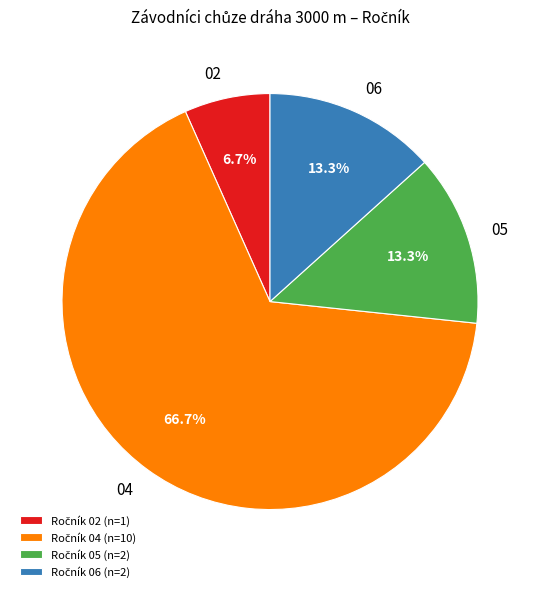

Does any single category account for the majority?

Yes